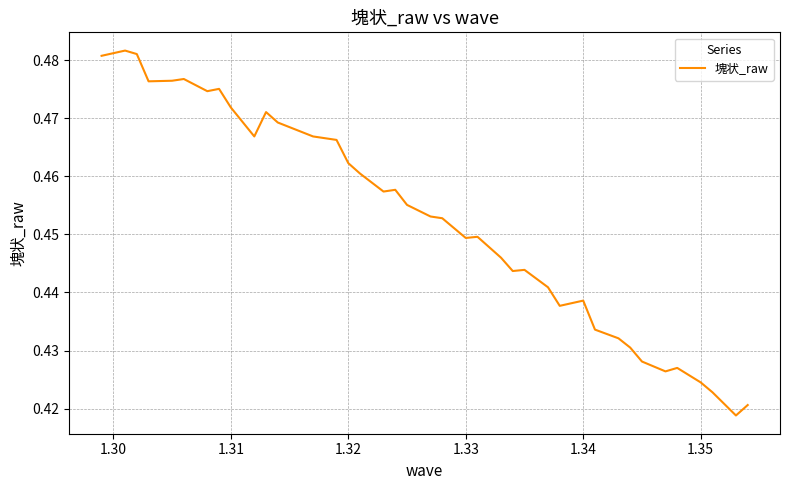

Is it true that the value at 1.32 is 0.3?

False